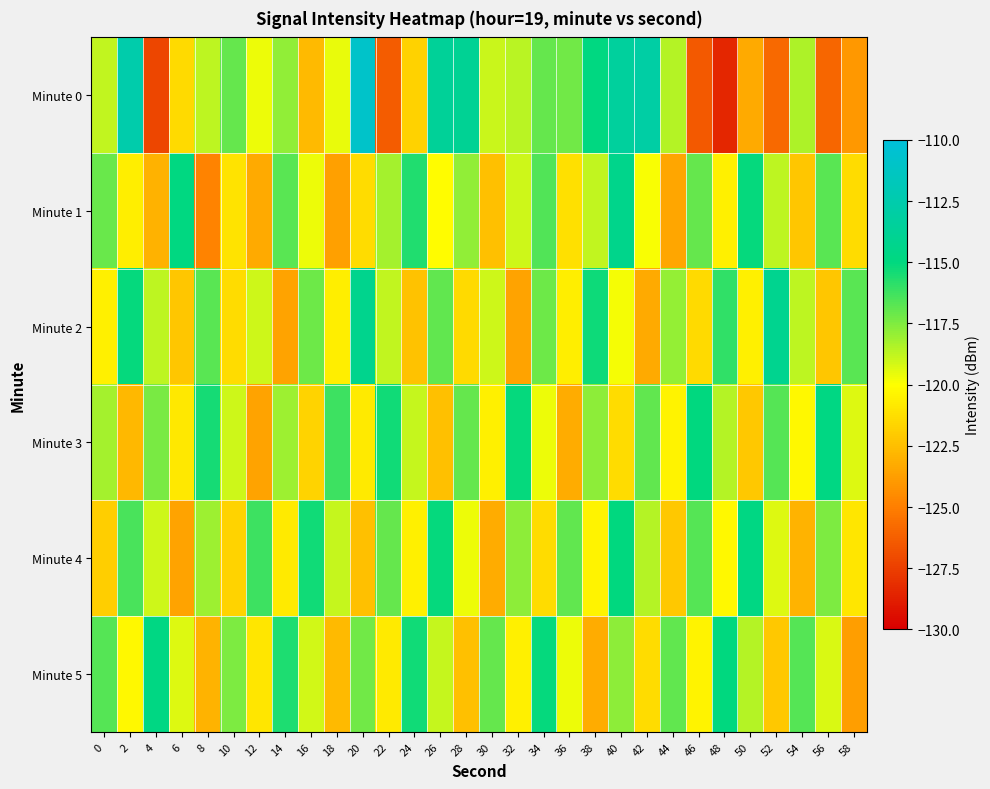

What is the total value across all series at 32?

-714.7